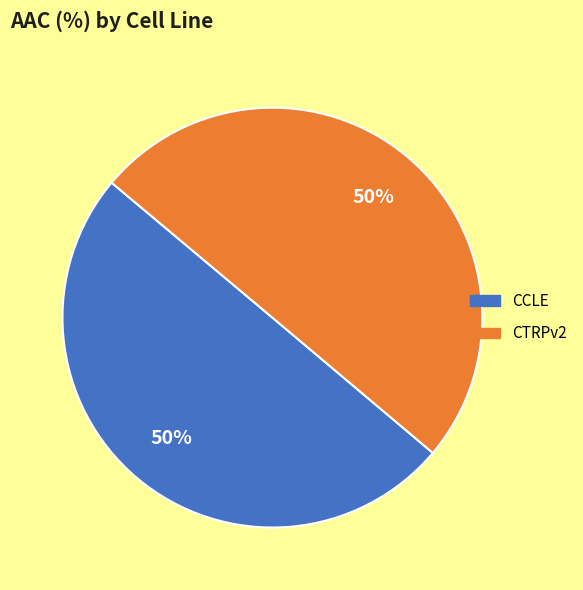

To the nearest percent, what percentage of the pie is CCLE?

50%